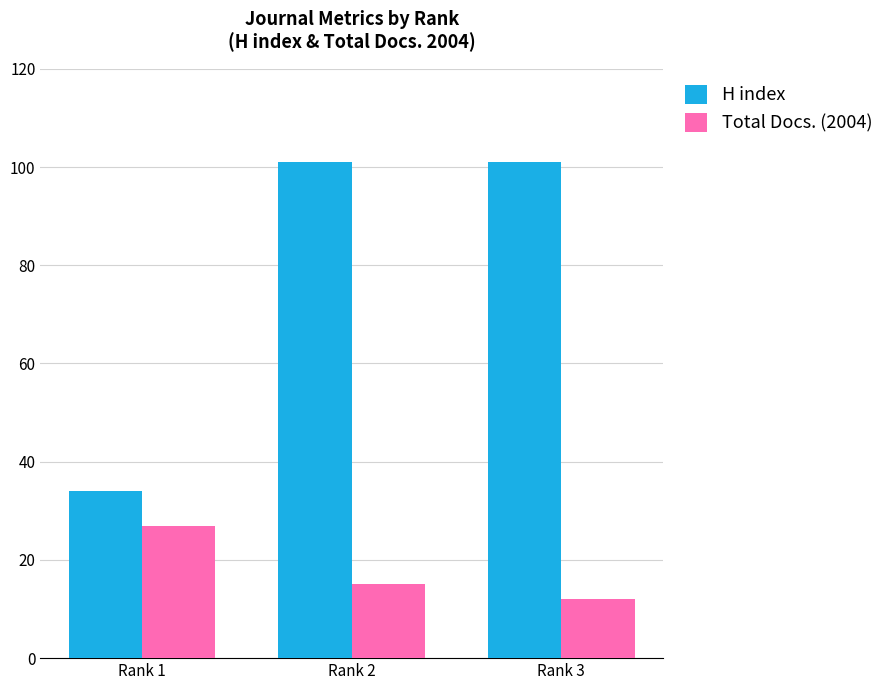

What is the difference between the second highest and minimum values in the Total Docs. (2004) series?

3